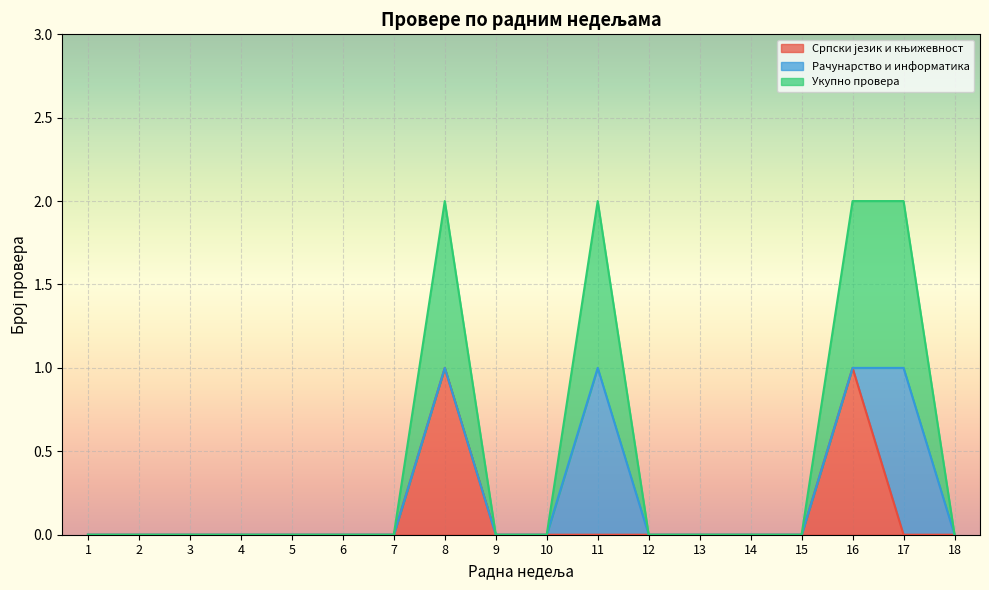

Which label corresponds to the largest value in the chart?

8